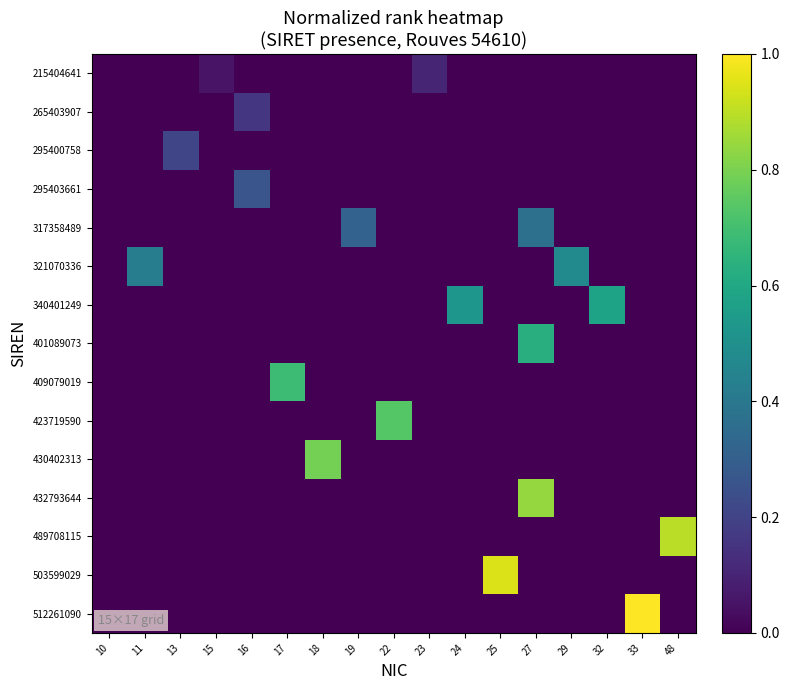

How many categories are shown in the chart?

17